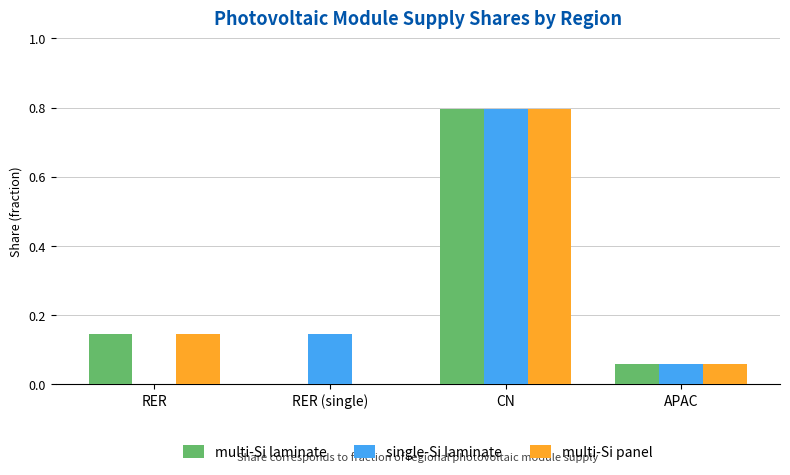

Between RER and CN, which series saw the biggest shift?

single-Si laminate